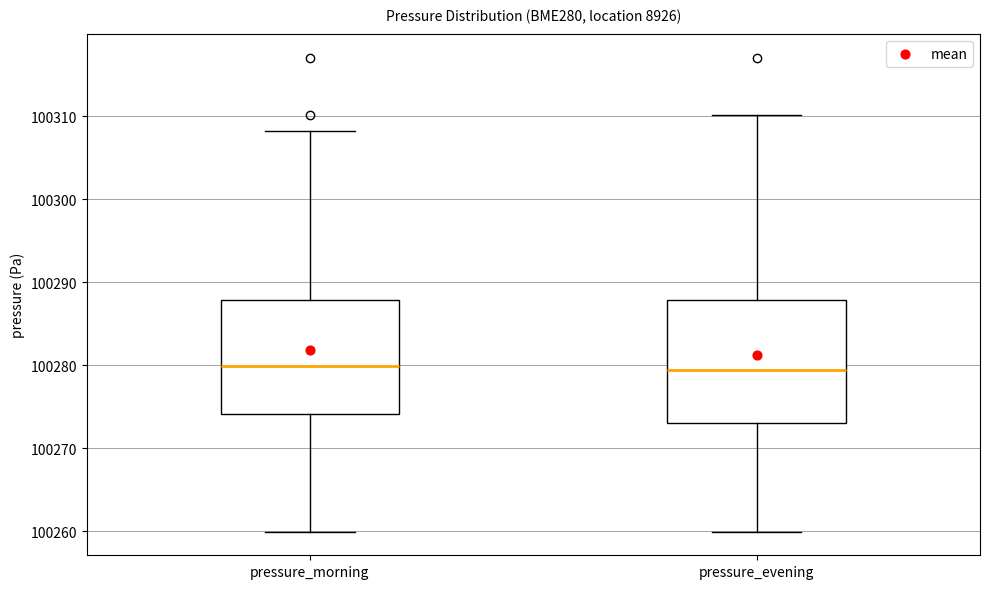

Where is the upper edge of the box for pressure_morning on the y-axis? The values are not printed on the chart, so give them approximately, as read against the axis.

100288